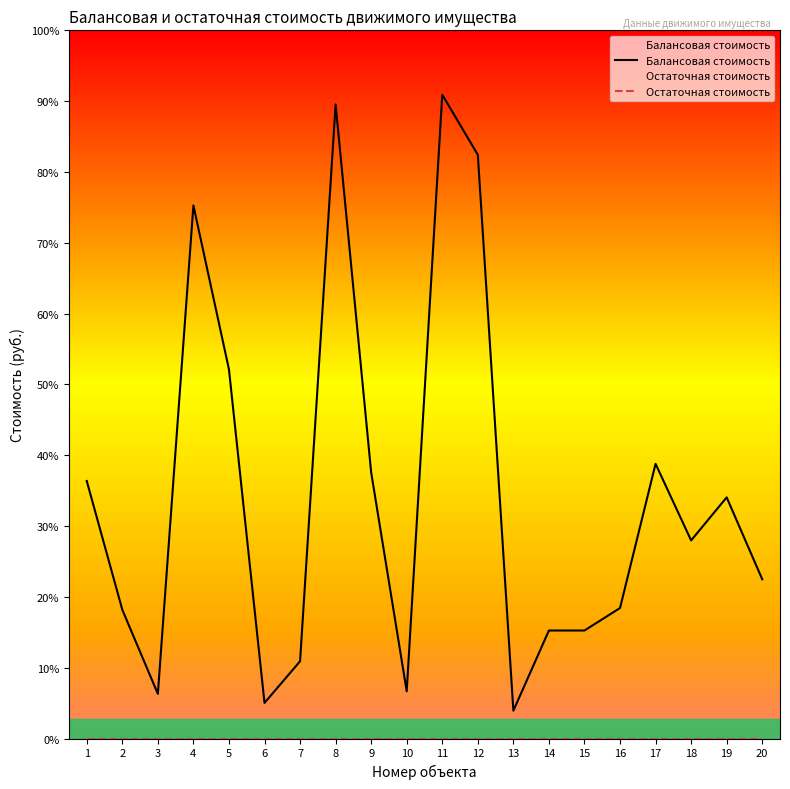

Where is the first local maximum for Балансовая стоимость?

4